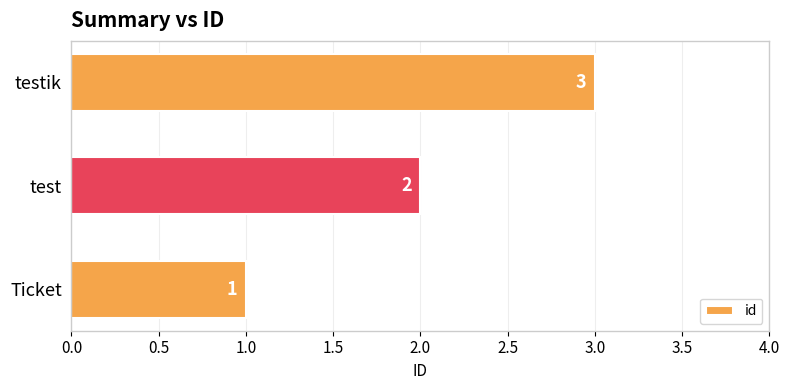

Between testik and Ticket, which is larger?

testik